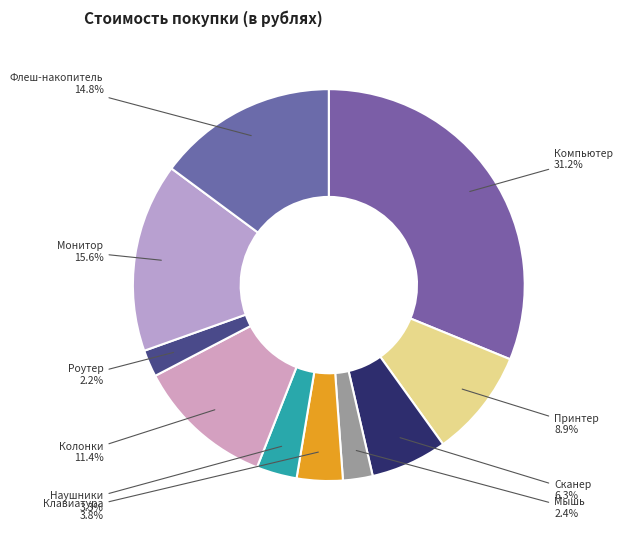

What is the total percentage of Компьютер and Сканер?

37.5%